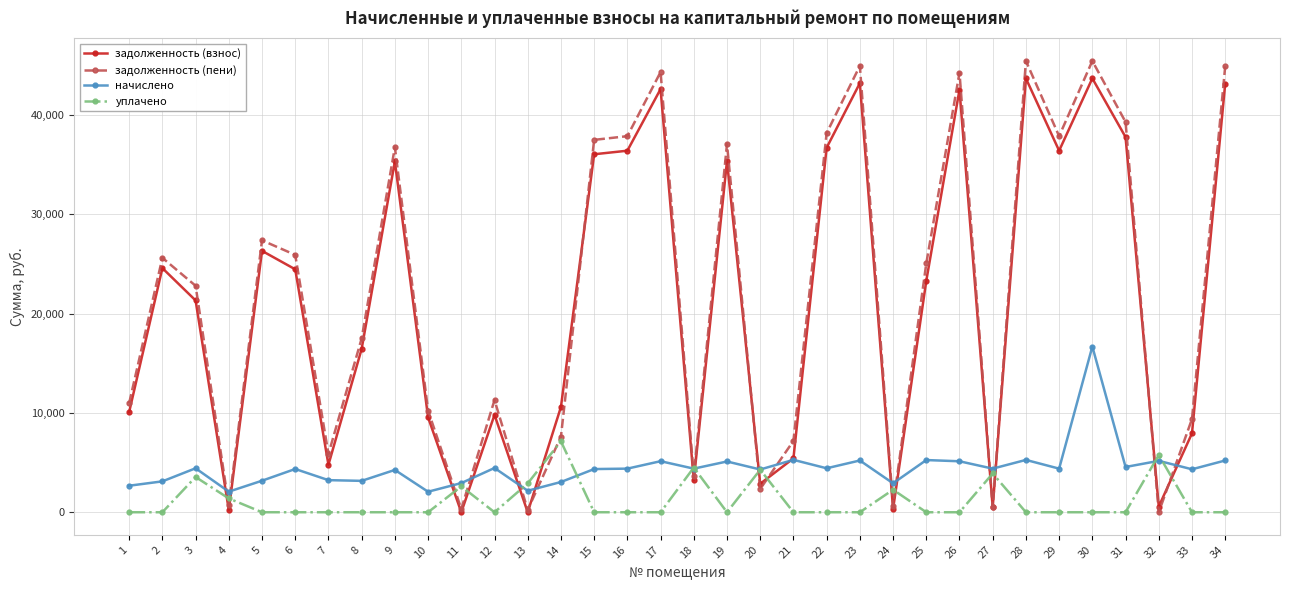

At which category is the sum across all series the highest?

30